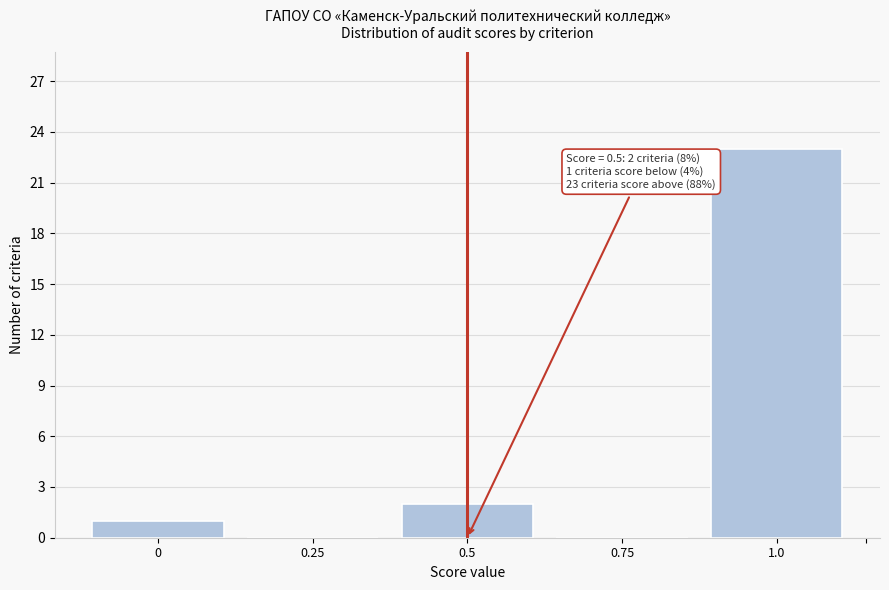

Reading left to right, what are all the values shown in this chart?

0=1	0.25=0	0.5=2	0.75=0	1.0=23